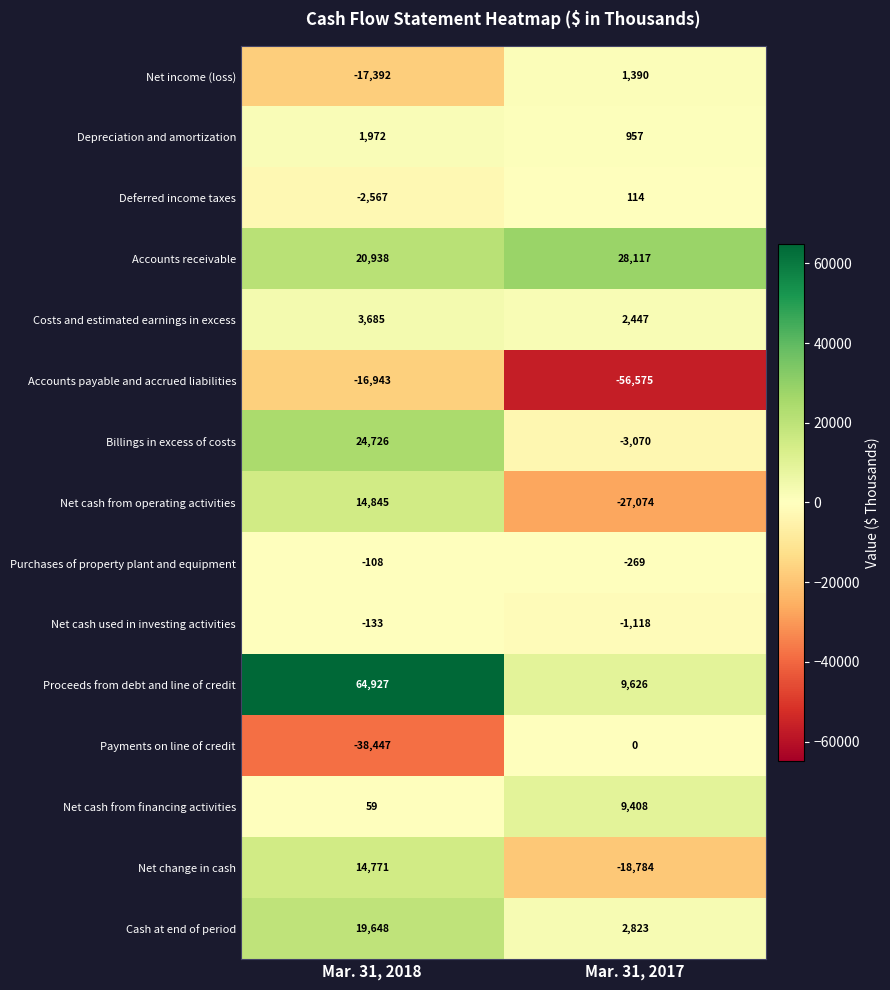

Reading right to left, what are all the values shown in this chart?

Net income (loss): 1390	-17392
Depreciation and amortization: 957	1972
Deferred income taxes: 114	-2567
Accounts receivable: 28117	20938
Costs and estimated earnings in excess: 2447	3685
Accounts payable and accrued liabilities: -56575	-16943
Billings in excess of costs: -3070	24726
Net cash from operating activities: -27074	14845
Purchases of property plant and equipment: -269	-108
Net cash used in investing activities: -1118	-133
Proceeds from debt and line of credit: 9626	64927
Payments on line of credit: 0	-38447
Net cash from financing activities: 9408	59
Net change in cash: -18784	14771
Cash at end of period: 2823	19648